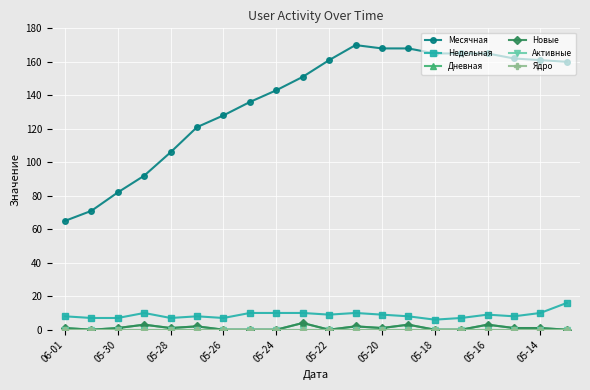

True or false: Ядро has more than 2 points higher than both neighbors.

False